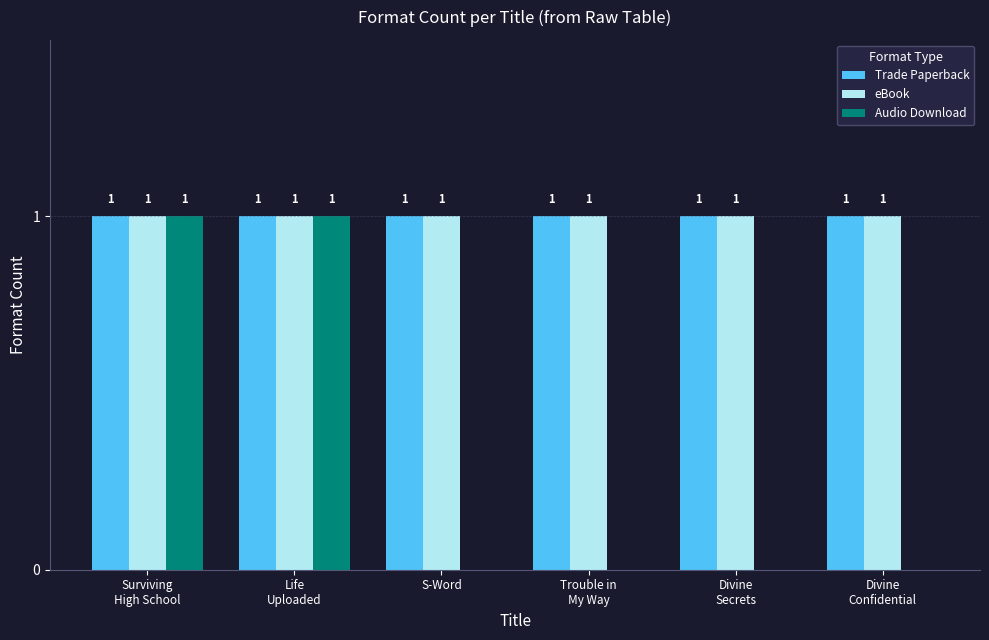

Reading right to left, list all the values displayed in this chart.

Trade Paperback: Divine
Confidential=1	Divine
Secrets=1	Trouble in
My Way=1	S-Word=1	Life
Uploaded=1	Surviving
High School=1
eBook: Divine
Confidential=1	Divine
Secrets=1	Trouble in
My Way=1	S-Word=1	Life
Uploaded=1	Surviving
High School=1
Audio Download: Divine
Confidential=0	Divine
Secrets=0	Trouble in
My Way=0	S-Word=0	Life
Uploaded=1	Surviving
High School=1